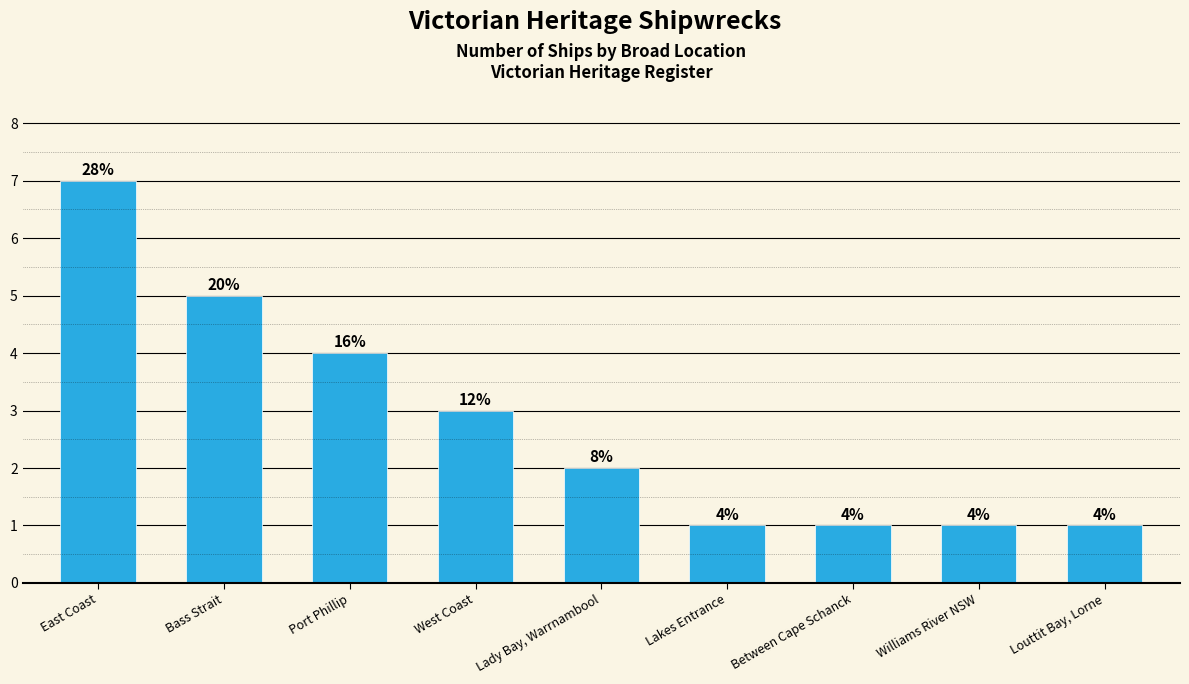

Which has a higher value, Between Cape Schanck or Williams River NSW?

Between Cape Schanck